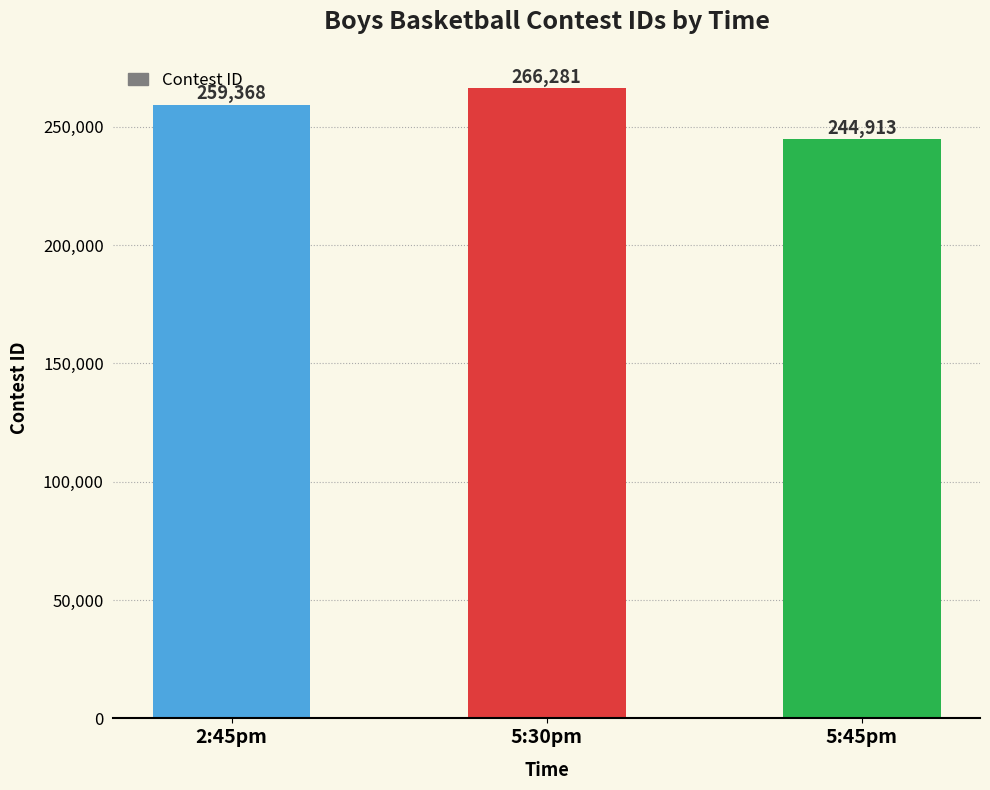

What position from the left is 5:45pm?

3